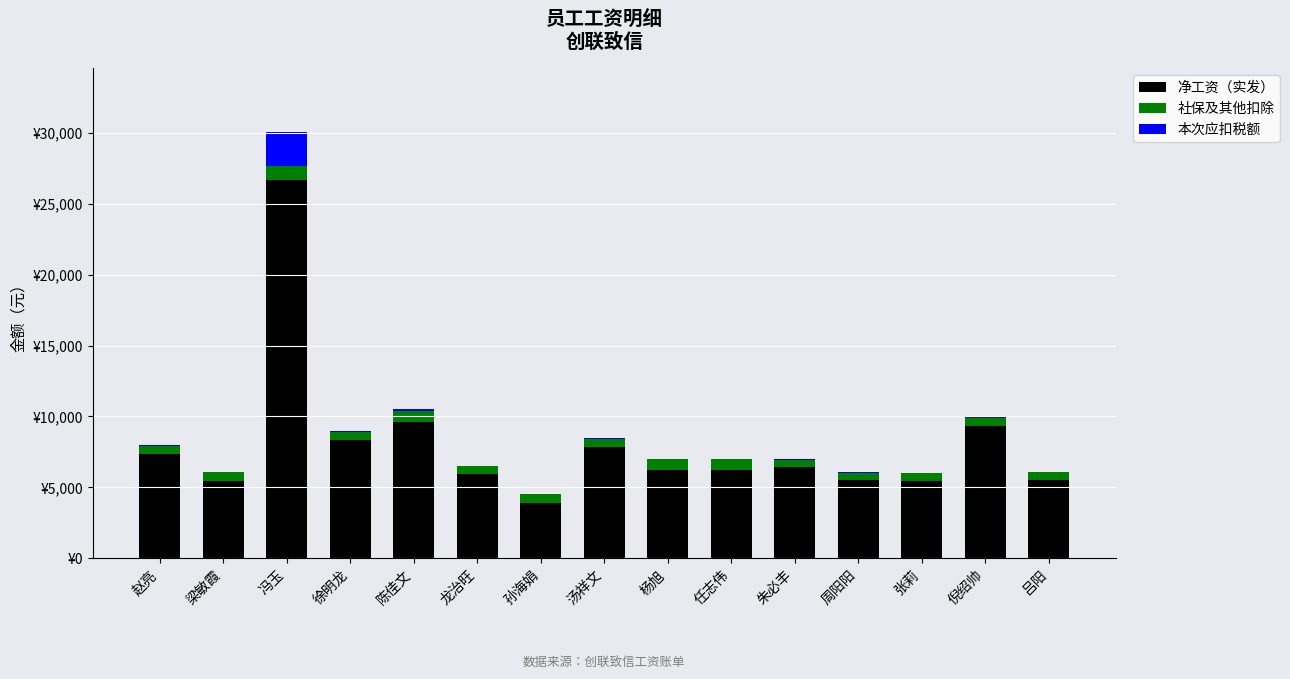

Does the chart contain stacked bars?

Yes